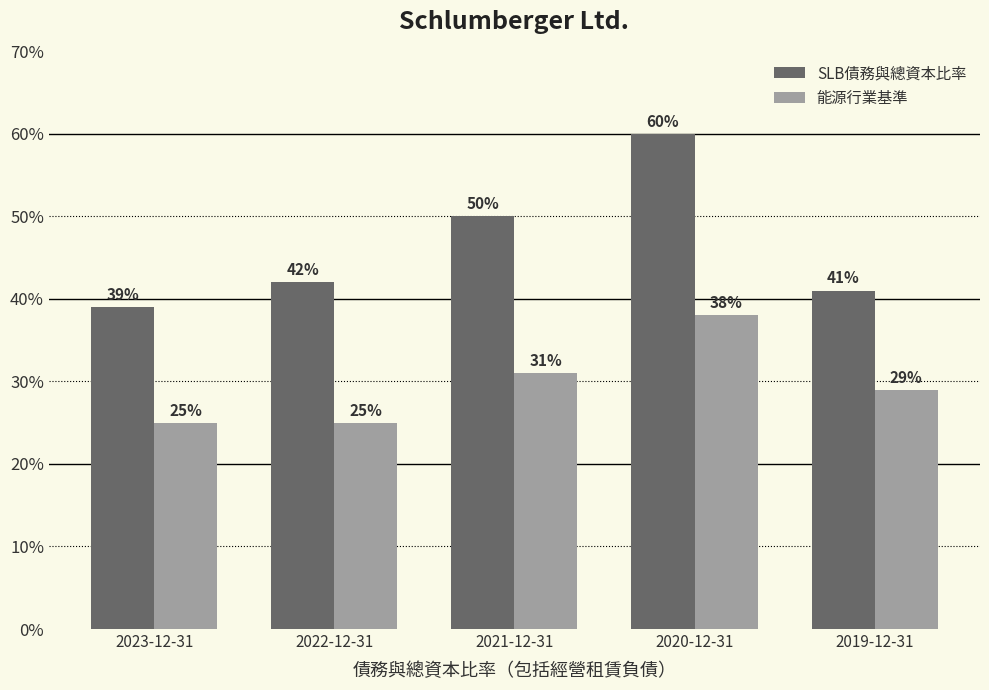

Rank the series by their maximum value, from lowest to highest.

能源行業基準, SLB債務與總資本比率